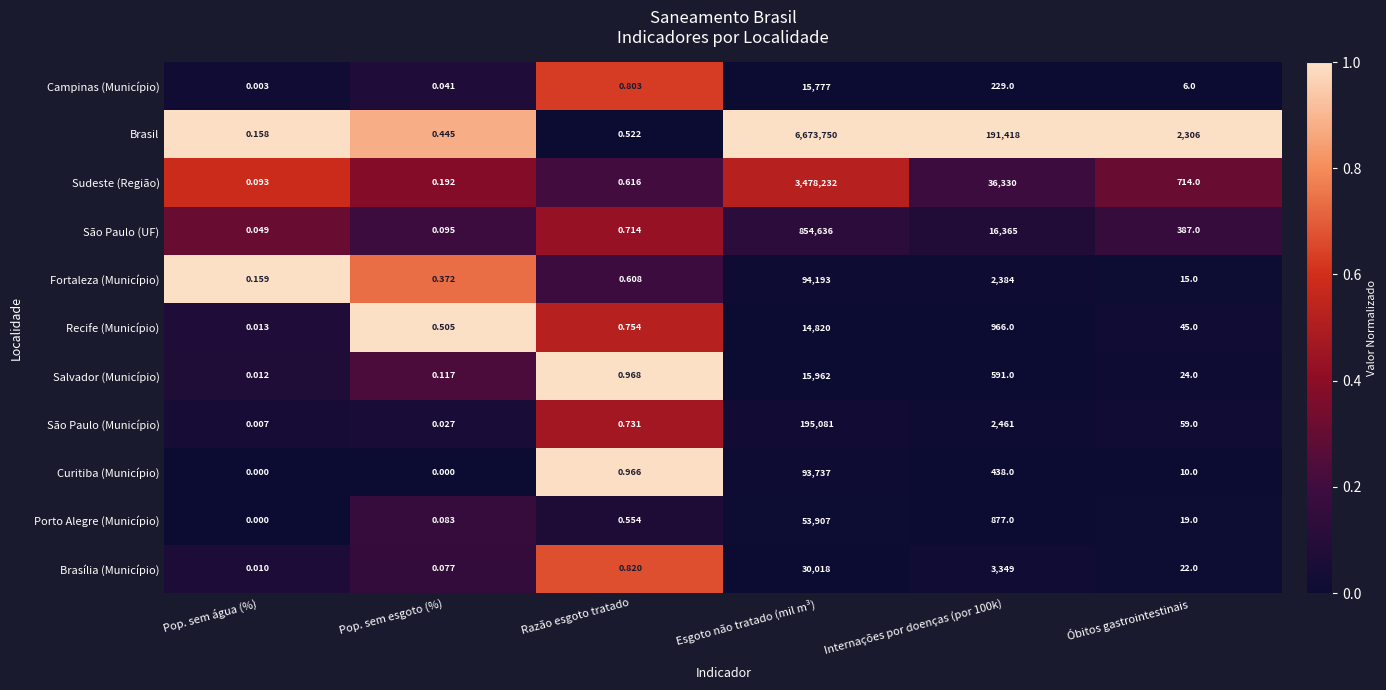

Between Esgoto não tratado (mil m³) and Internações por doenças (por 100k), which series saw the biggest shift?

Brasil